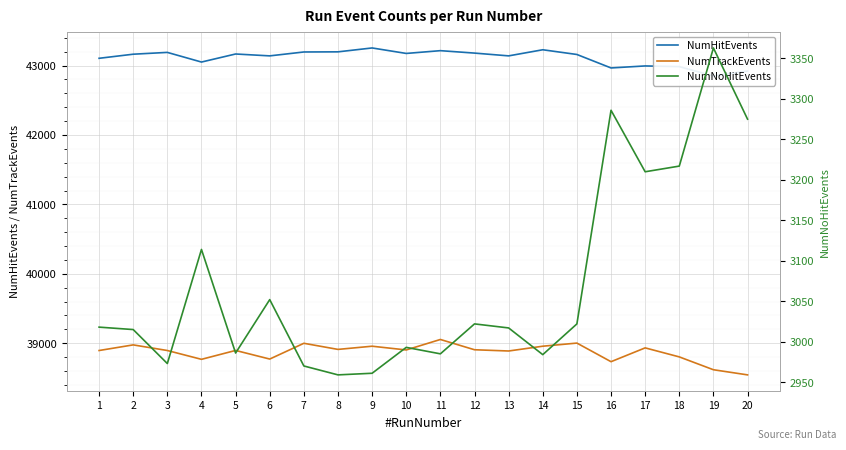

Reading left to right, extract all data points from this chart.

NumHitEvents: 1=43105	2=43164	3=43190	4=43051	5=43167	6=43140	7=43196	8=43198	9=43254	10=43175	11=43215	12=43180	13=43140	14=43228	15=43160	16=42966	17=42995	18=42985	19=42850	20=42921
NumTrackEvents: 1=38895	2=38976	3=38895	4=38768	5=38896	6=38772	7=38999	8=38911	9=38957	10=38903	11=39054	12=38906	13=38888	14=38957	15=39002	16=38734	17=38933	18=38803	19=38618	20=38544
NumNoHitEvents: 1=3018	2=3015	3=2973	4=3114	5=2986	6=3052	7=2970	8=2959	9=2961	10=2993	11=2985	12=3022	13=3017	14=2984	15=3022	16=3286	17=3210	18=3217	19=3363	20=3275